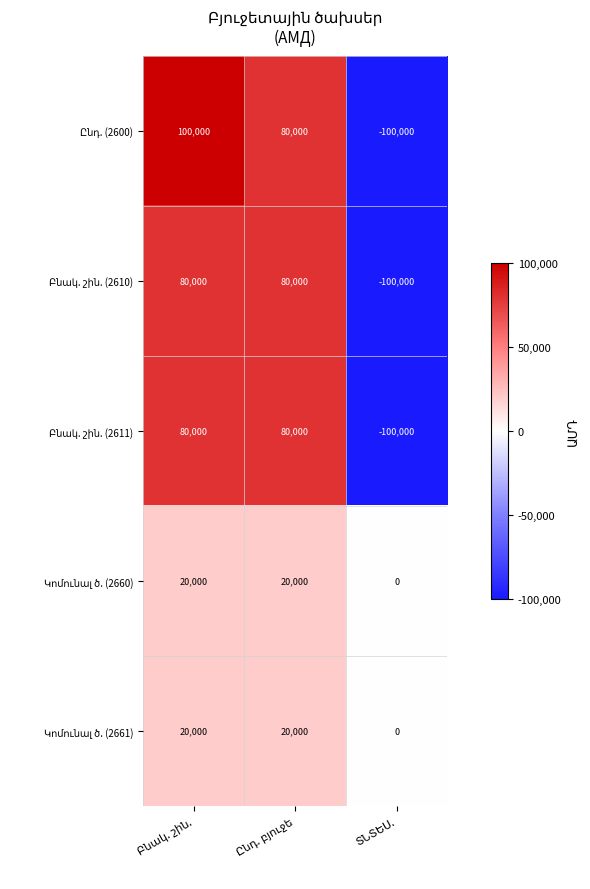

What is the smallest value displayed?

-100000